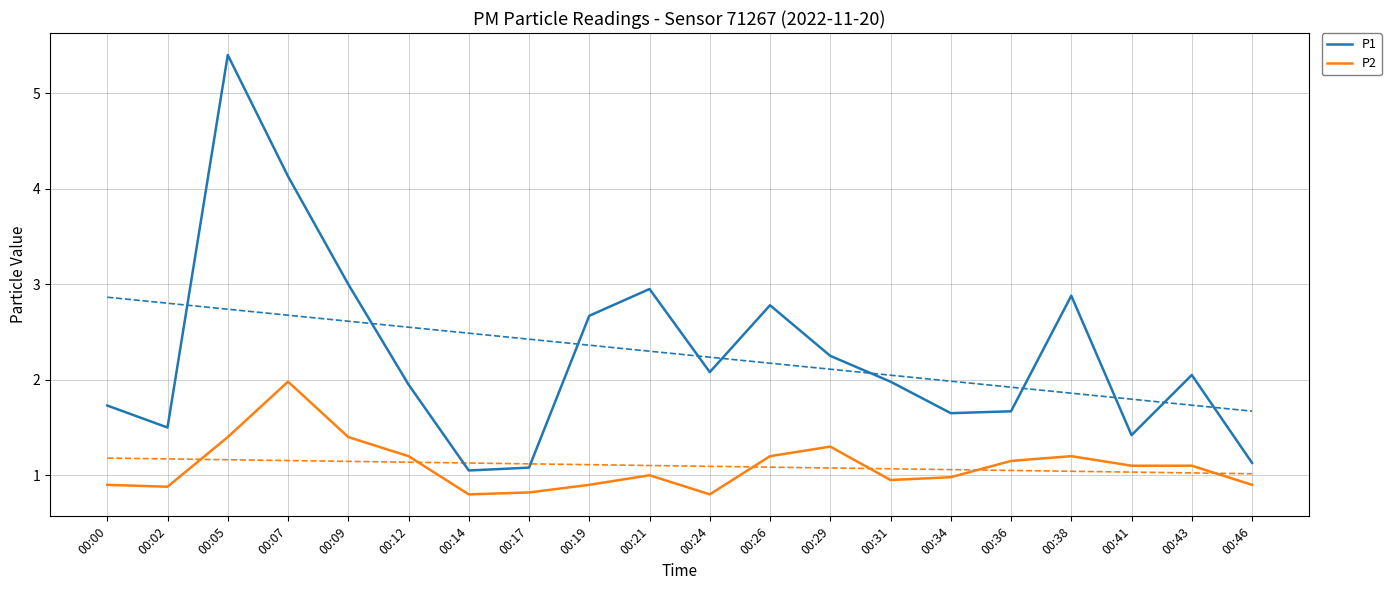

At how many categories does at least one series exceed 2?

10